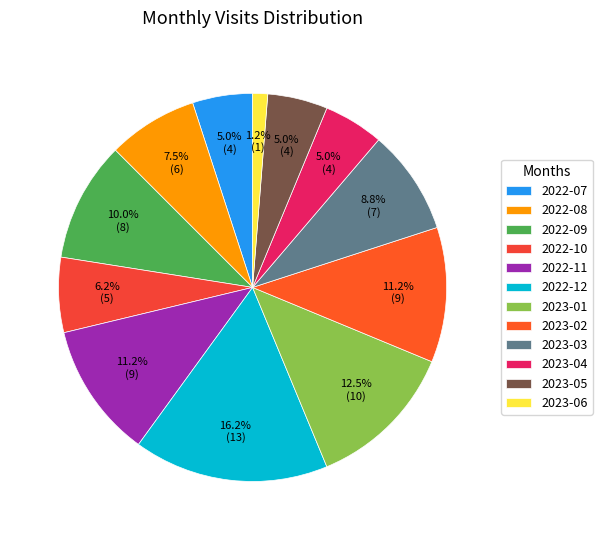

To the nearest percent, what percentage of the pie is 2022-07?

5%